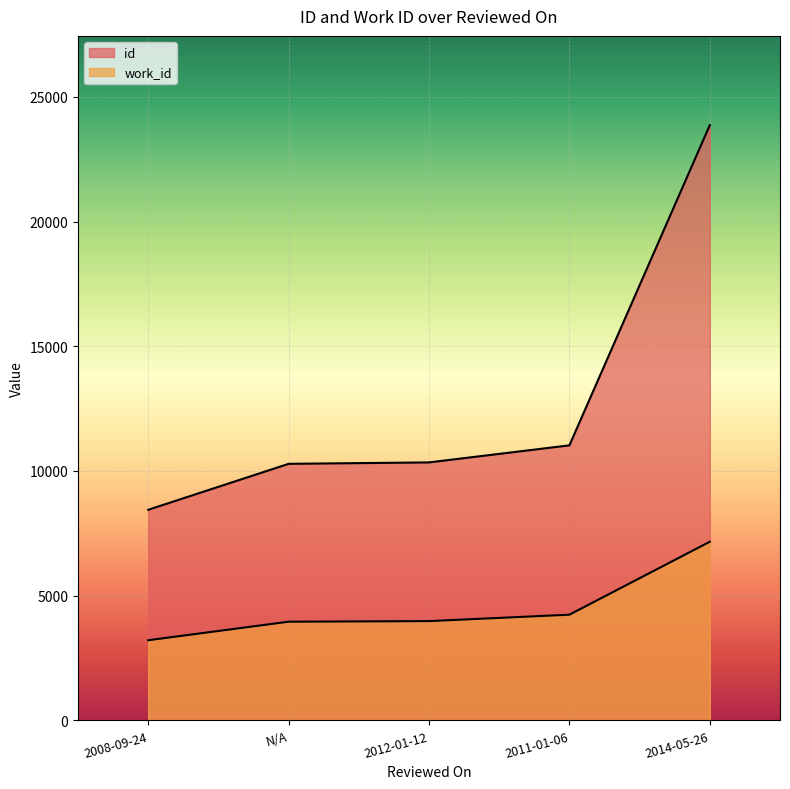

What is the difference between the second highest and minimum values in the work_id series?

1024